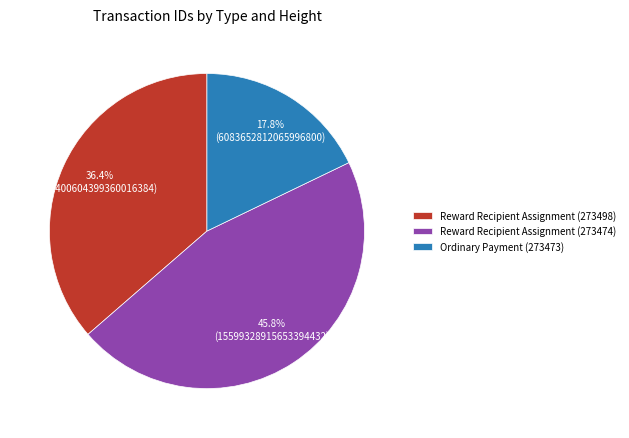

Which slice is the largest?

Reward Recipient Assignment (273474)